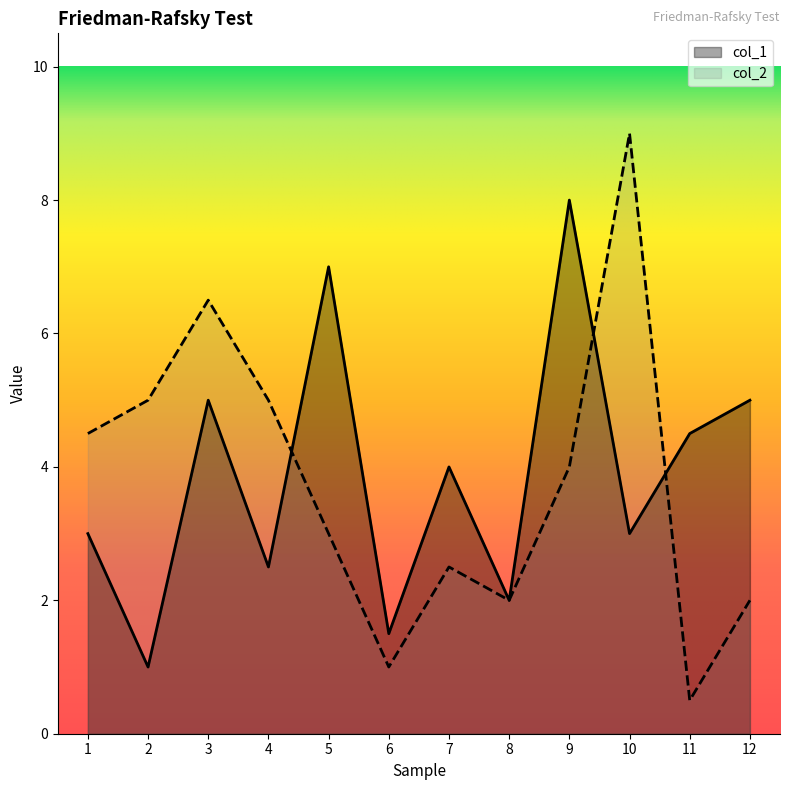

Where does the col_2 series first go above 4?

1